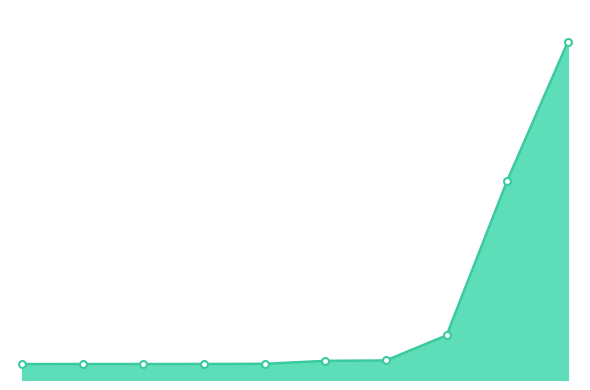

Reading left to right, list all the values displayed in this chart.

14197	14198	14199	14200	14205	14298	14310	15099	19955	24306